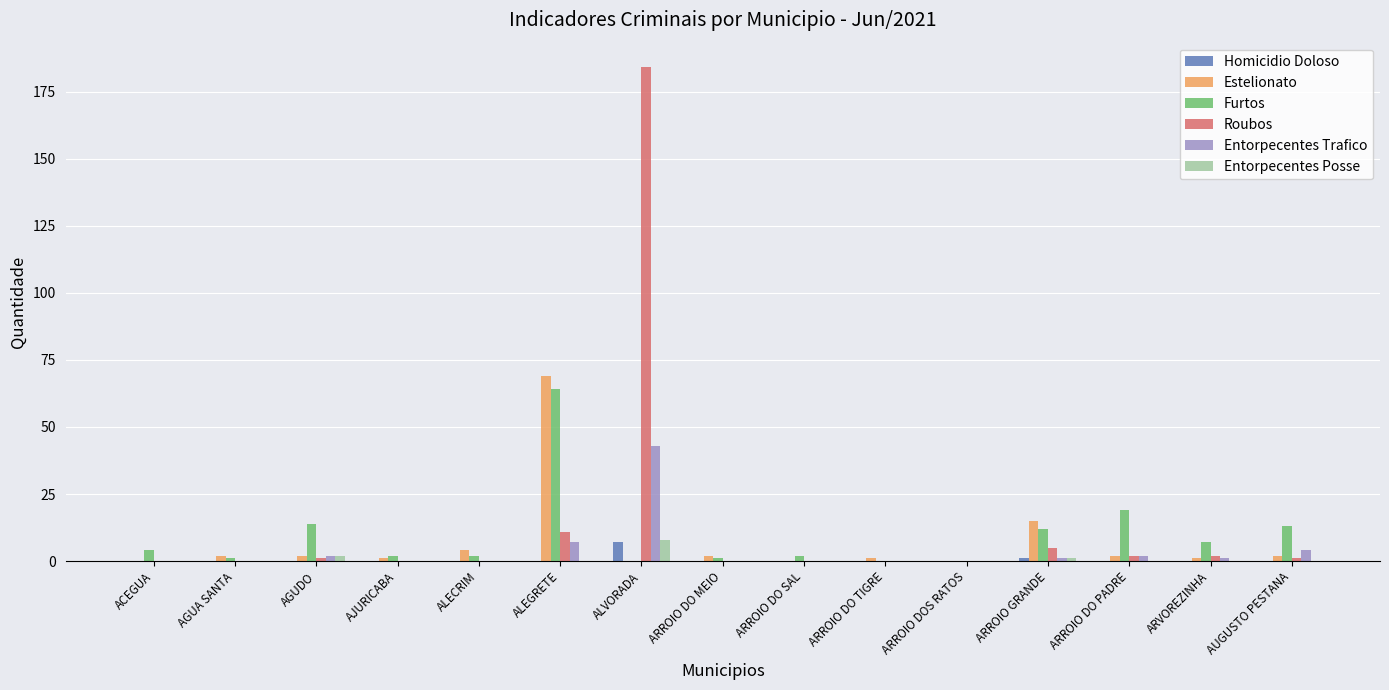

How many series are shown in this chart?

6